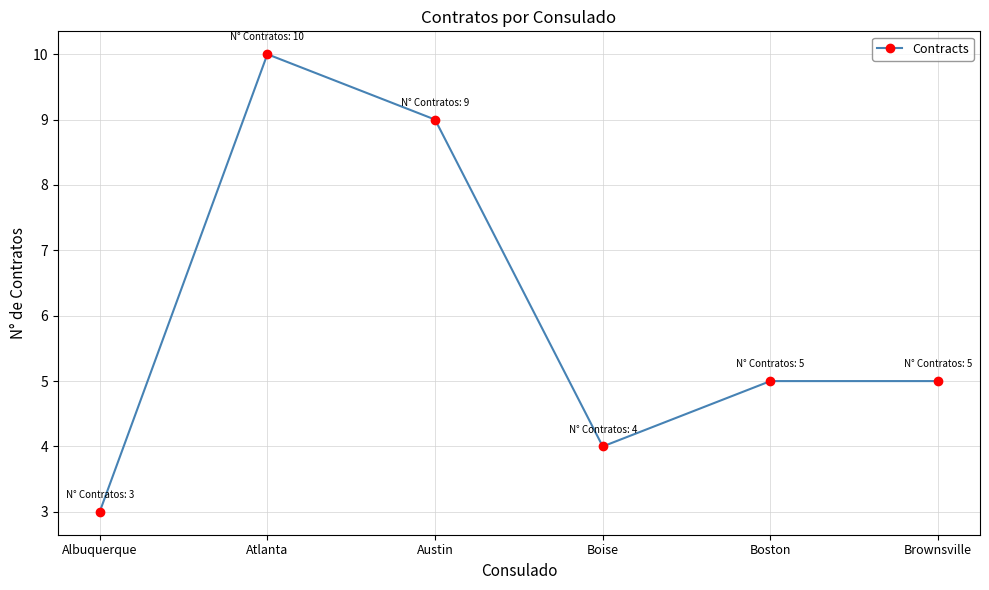

How many distinct data groups are displayed?

1